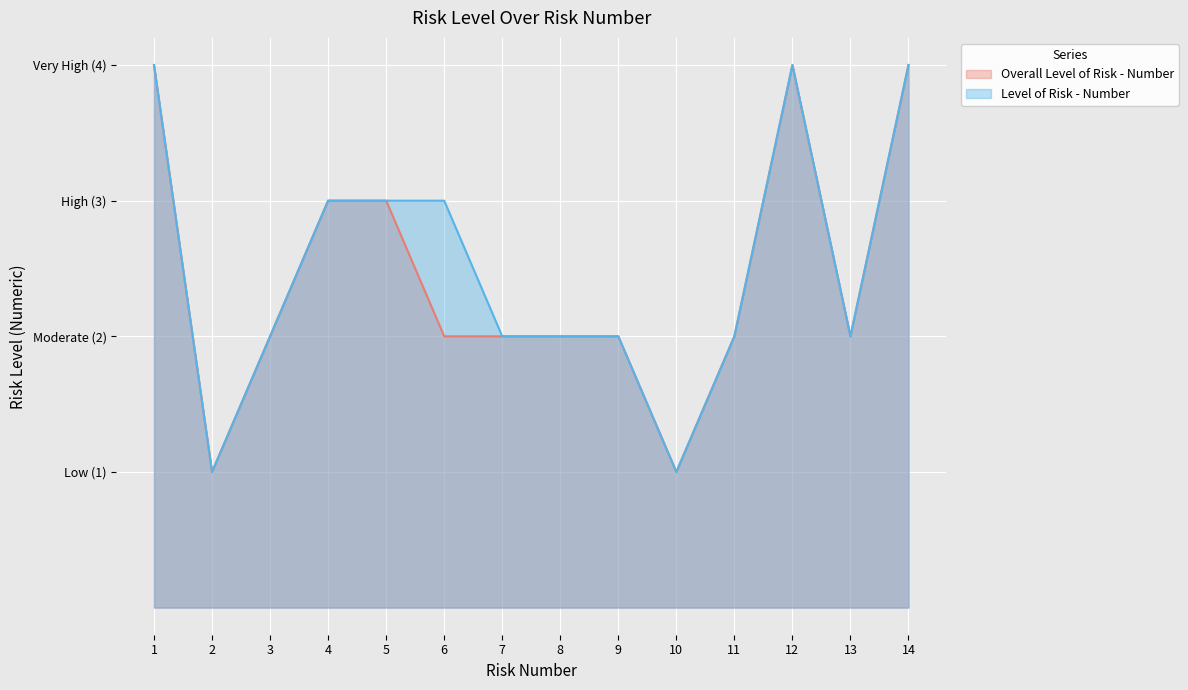

How many data points in Level of Risk - Number are less than 2?

2